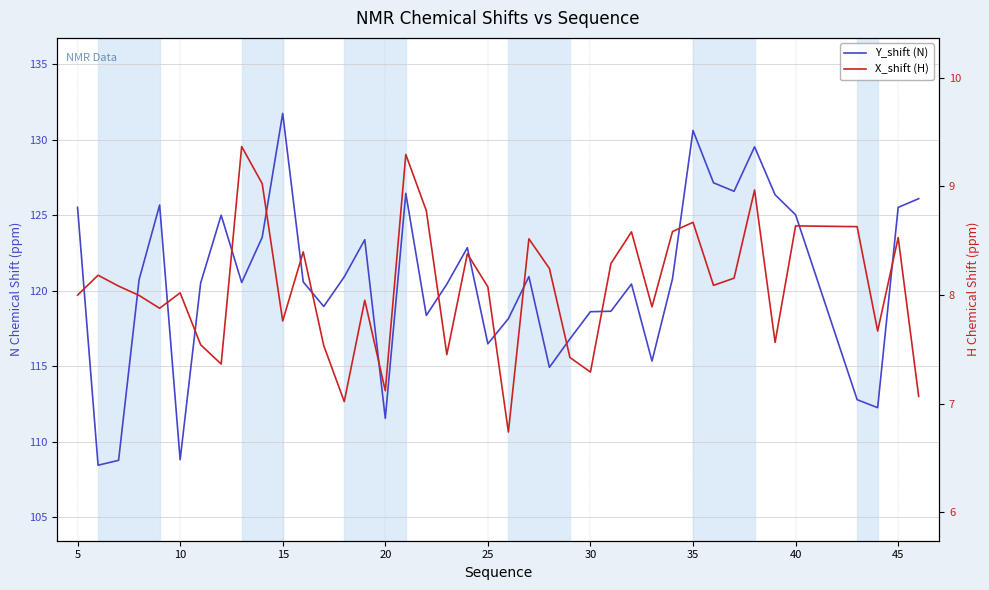

Between 10 and 50, which series saw the biggest shift?

Y_shift (N)